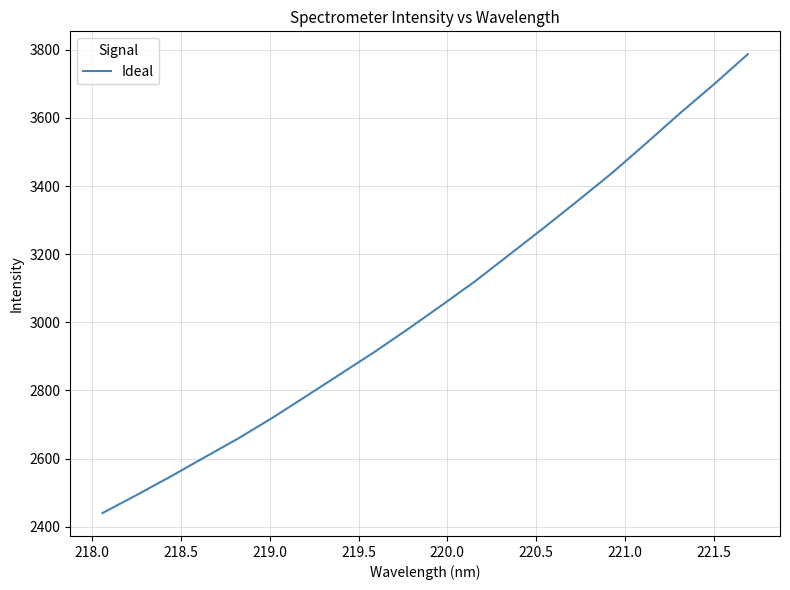

What is the maximum value shown in the chart?

3787.0